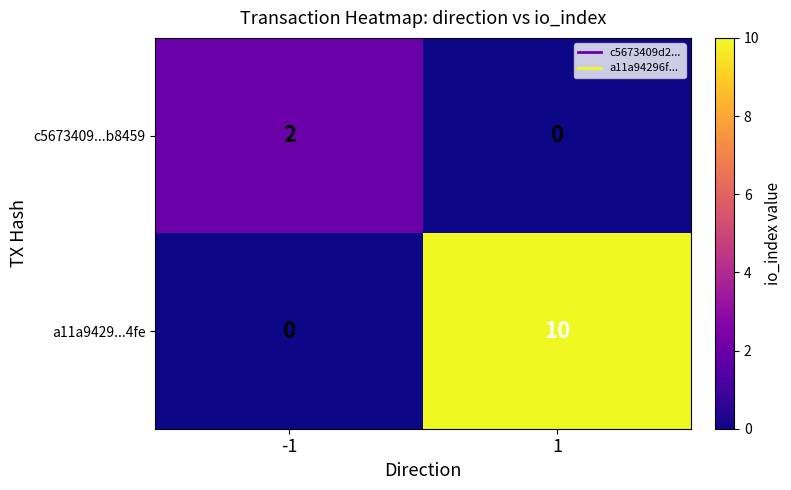

What is the sum of all a11a9429...4fe values?

10